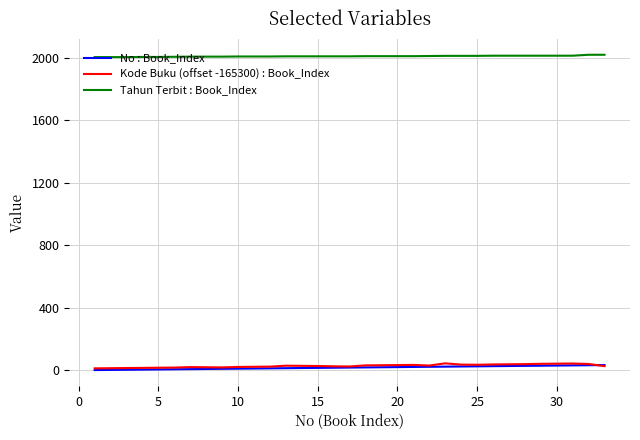

True or false: Tahun Terbit : Book_Index and No : Book_Index intersect in this chart.

False